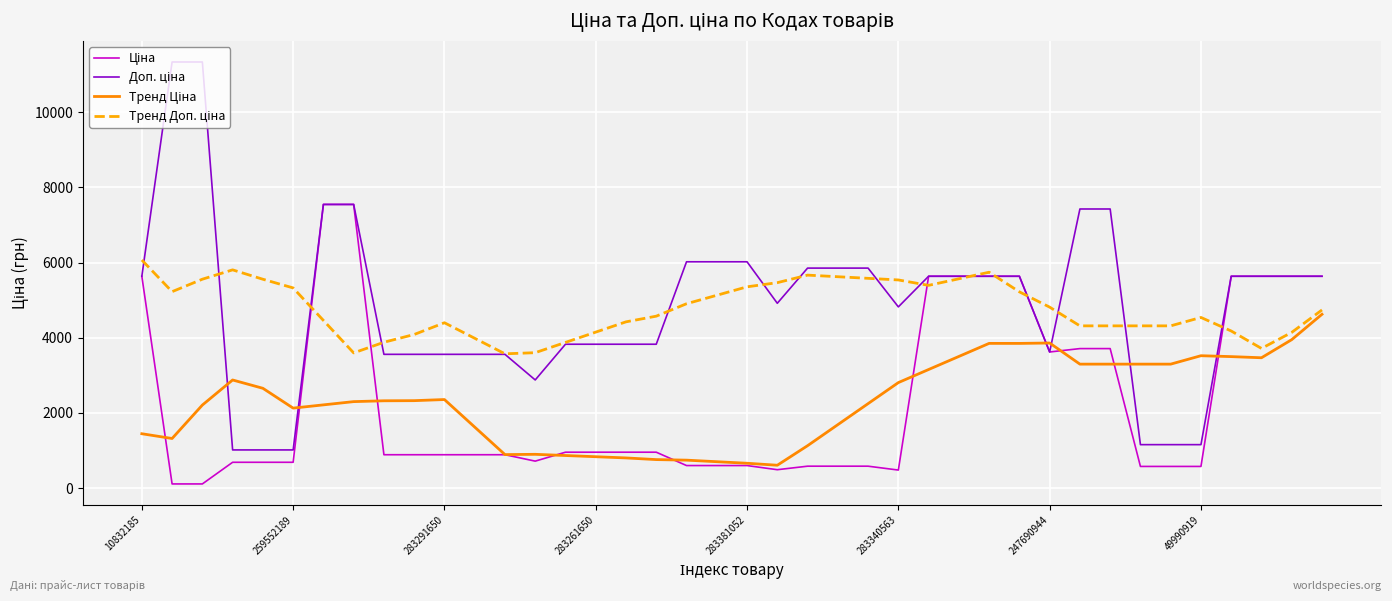

What is the greatest value displayed?

11334.0